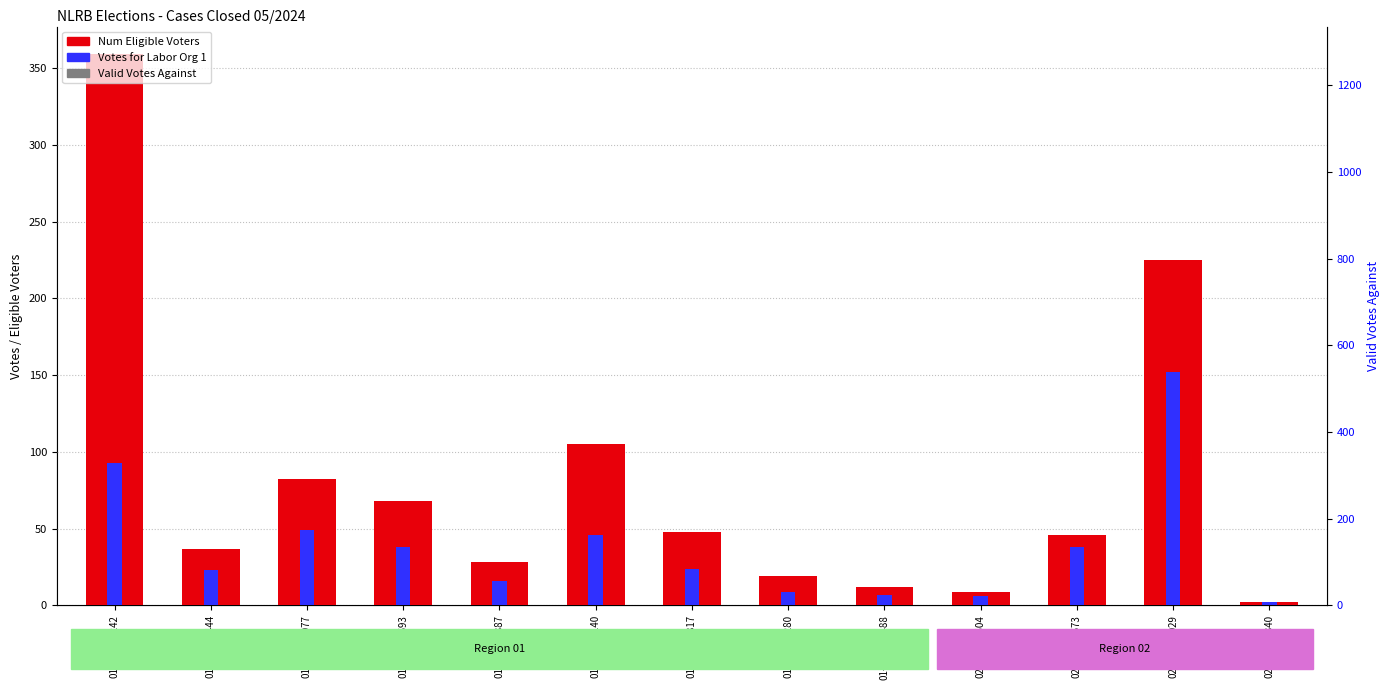

At which category is the sum across all series the highest?

01-RC-337242